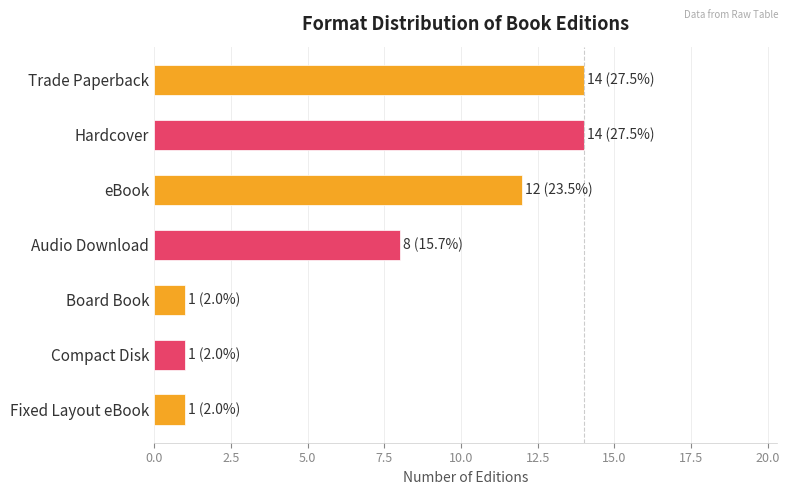

What is the smallest value displayed?

1